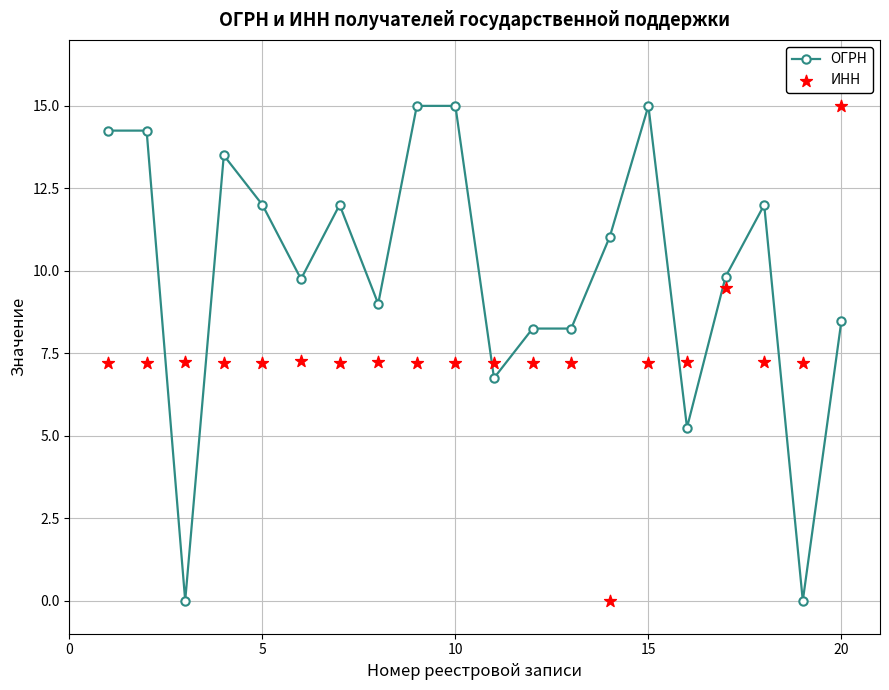

Which series reaches the minimum Y coordinate?

ОГРН